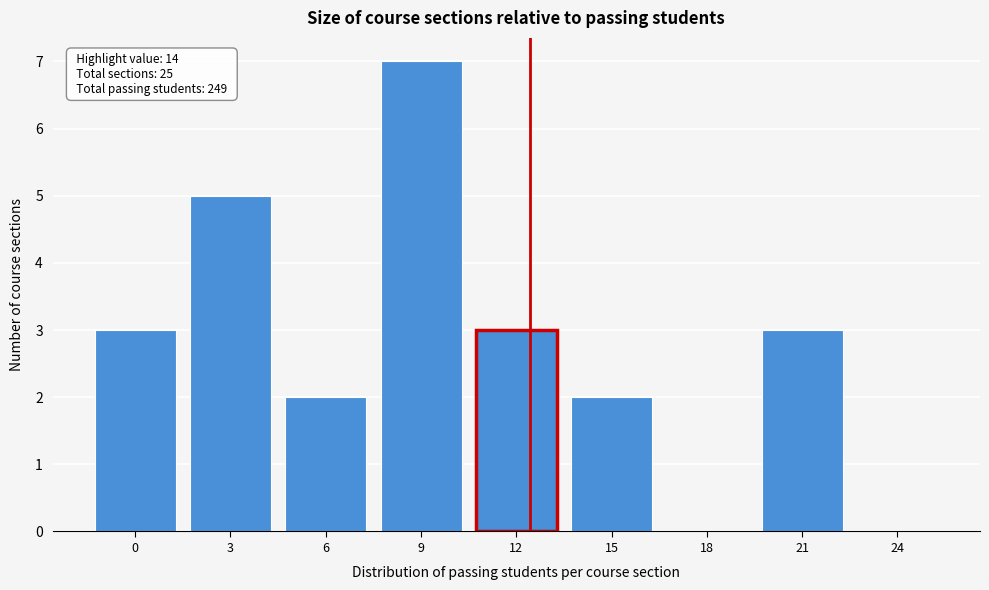

Reading left to right, extract all data points from this chart.

0=3	3=5	6=2	9=7	12=3	15=2	18=0	21=3	24=0